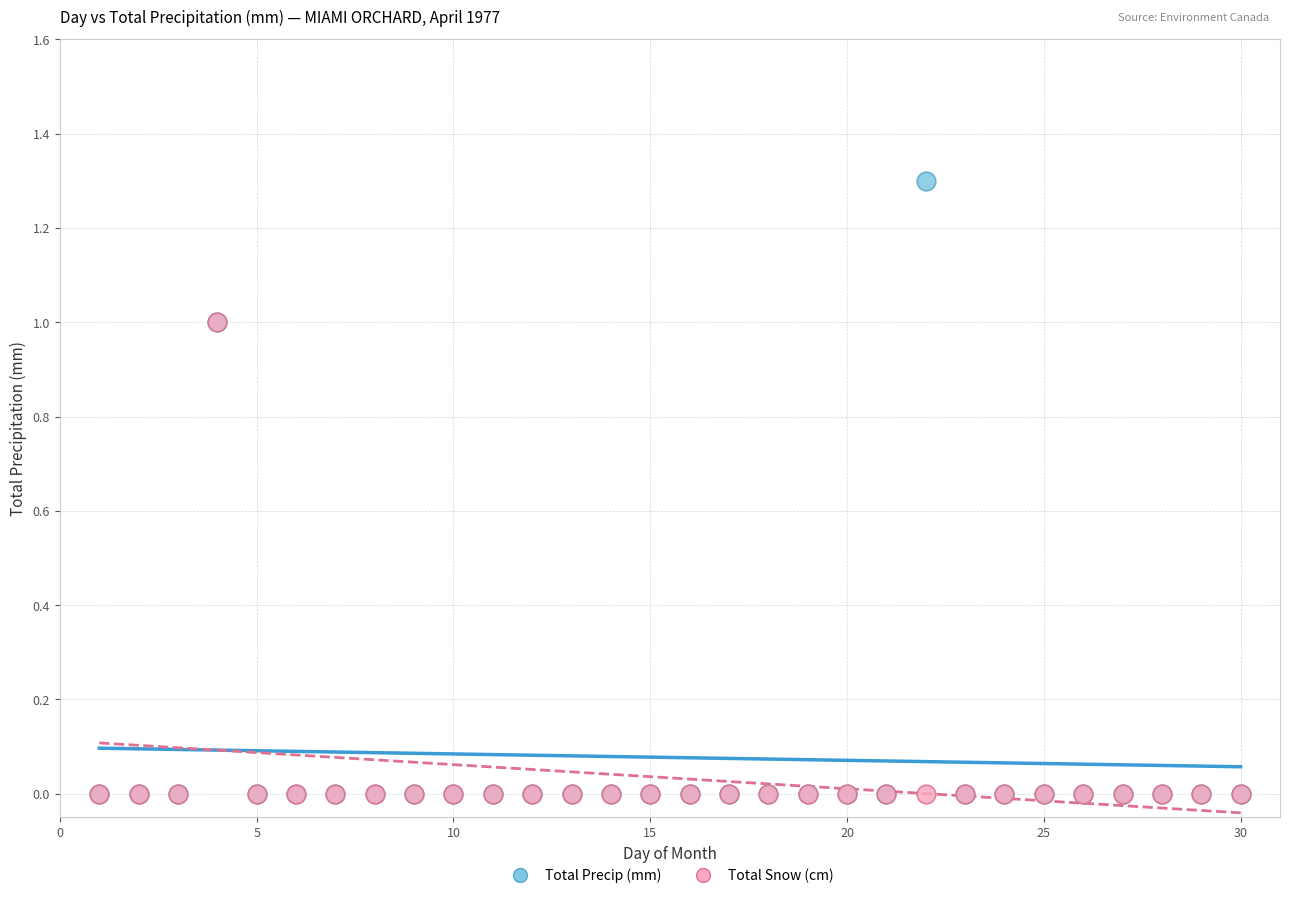

Which series has the widest spread of Y values?

Total Precip (mm)